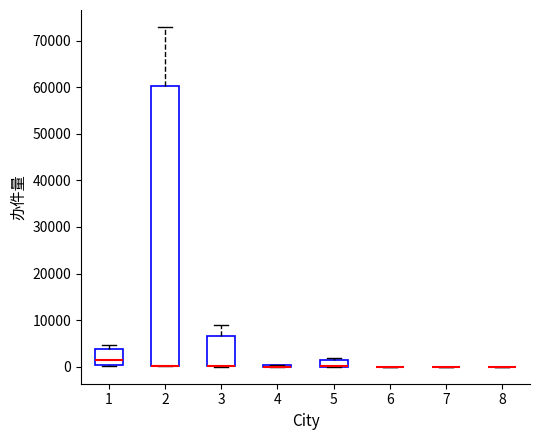

Comparing the boxes themselves (not the whiskers), which one is the tallest?

2